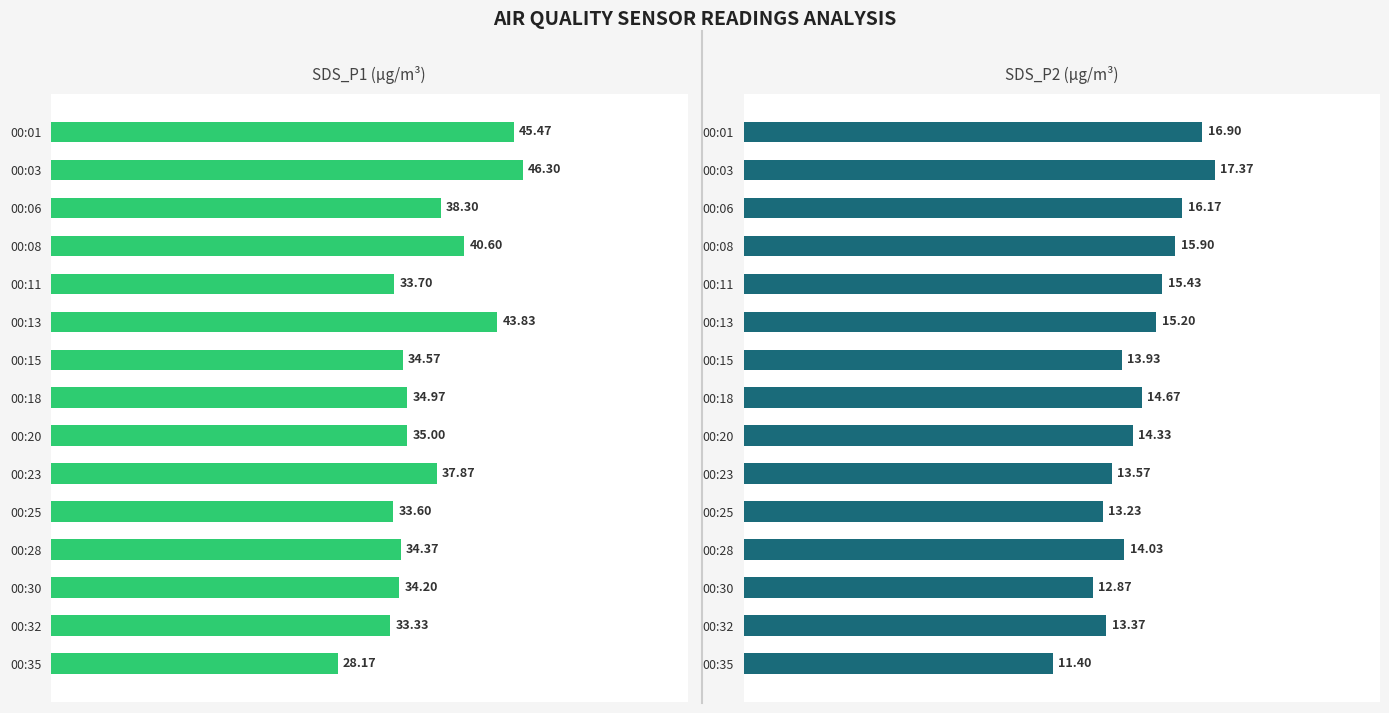

Which series has the largest range (max minus min)?

SDS_P1